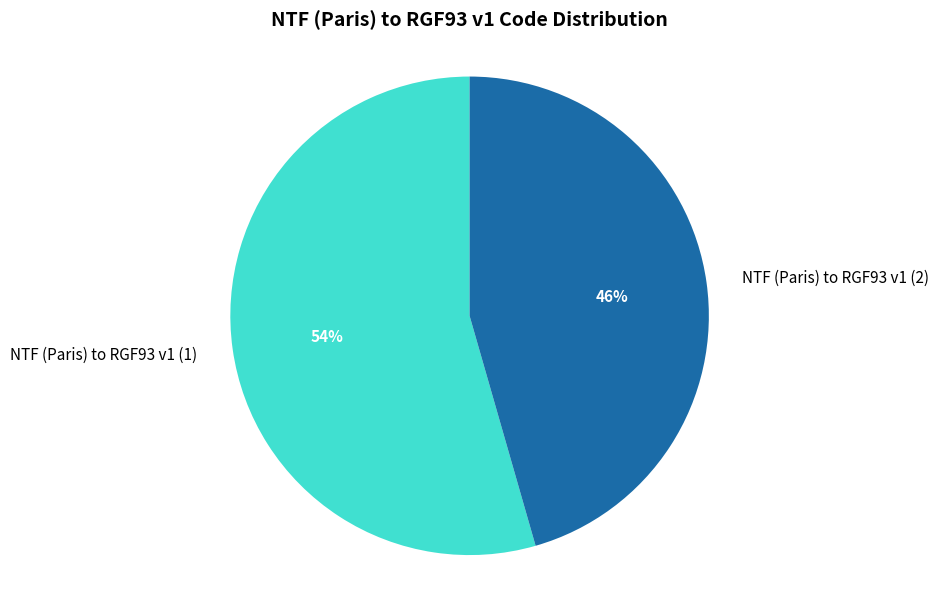

Between NTF (Paris) to RGF93 v1 (1) and NTF (Paris) to RGF93 v1 (2), which is larger?

NTF (Paris) to RGF93 v1 (1)